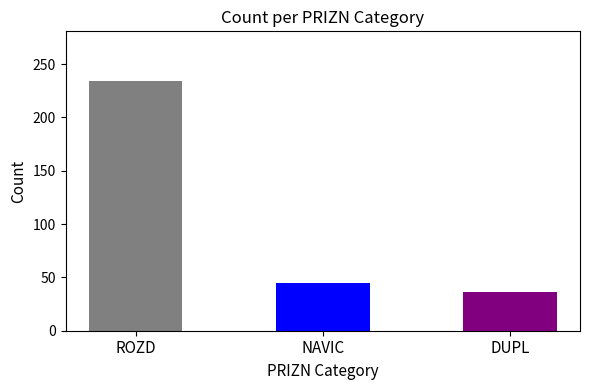

What is the label of the 2nd bar from the right?

NAVIC